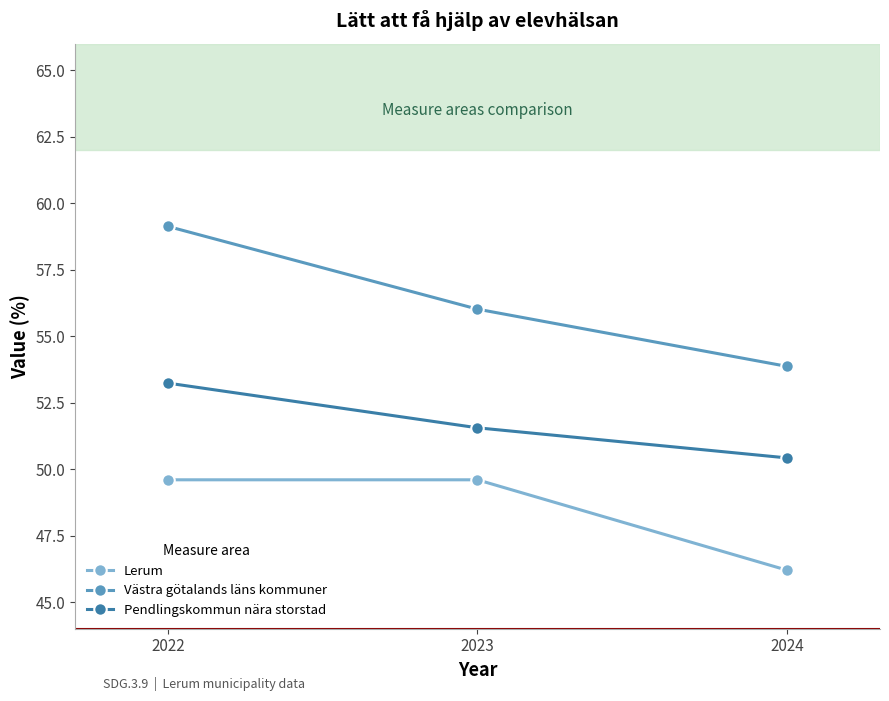

True or false: Lerum has a value of 85.7 at 2022.

False